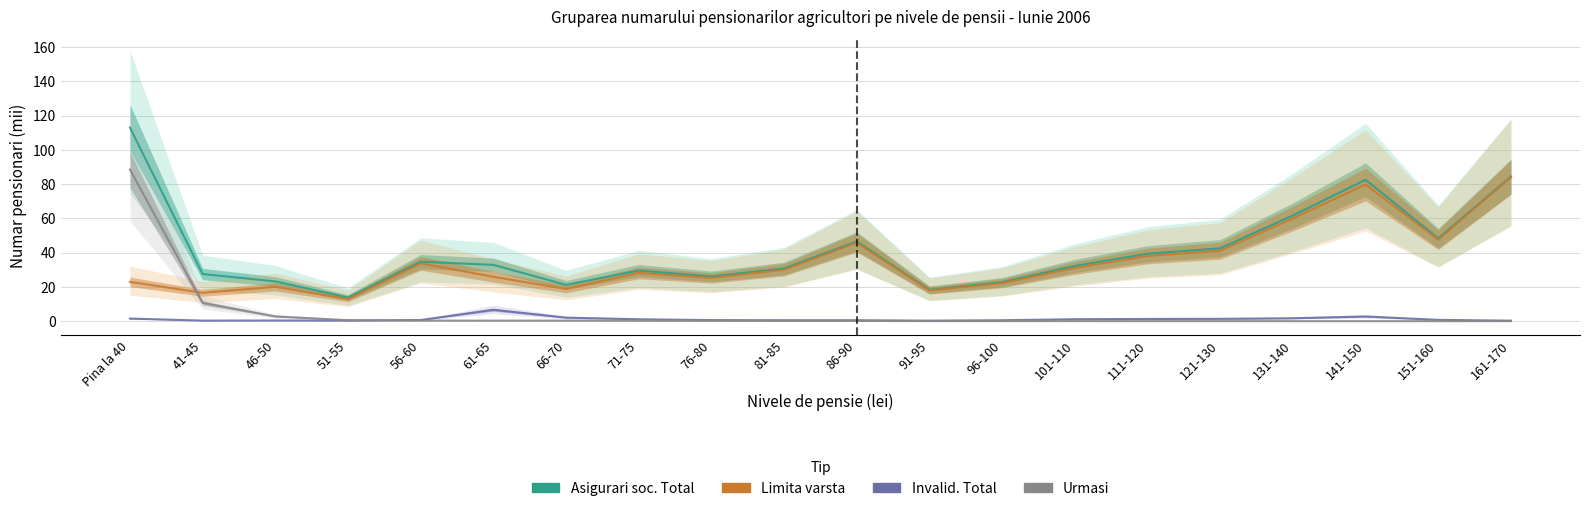

Which label corresponds to the smallest value in the chart?

141-150